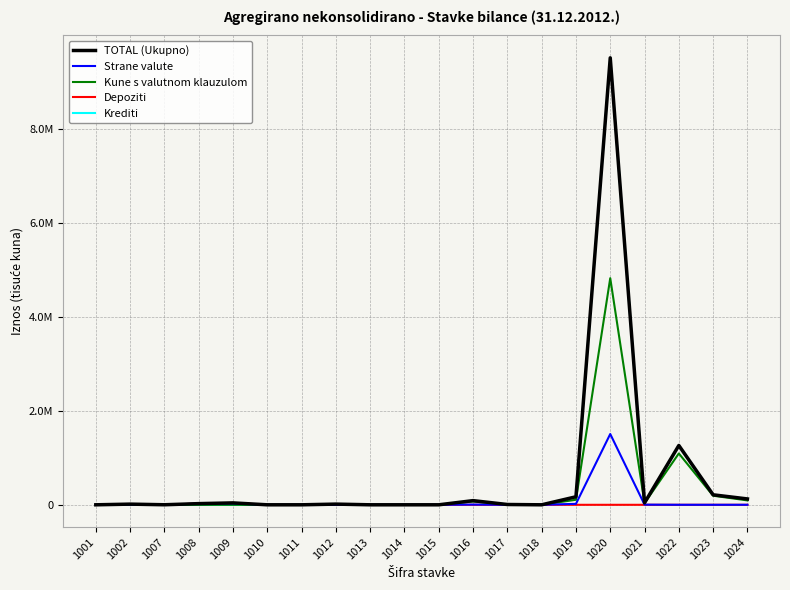

Does the chart display data point markers on the line(s)?

No